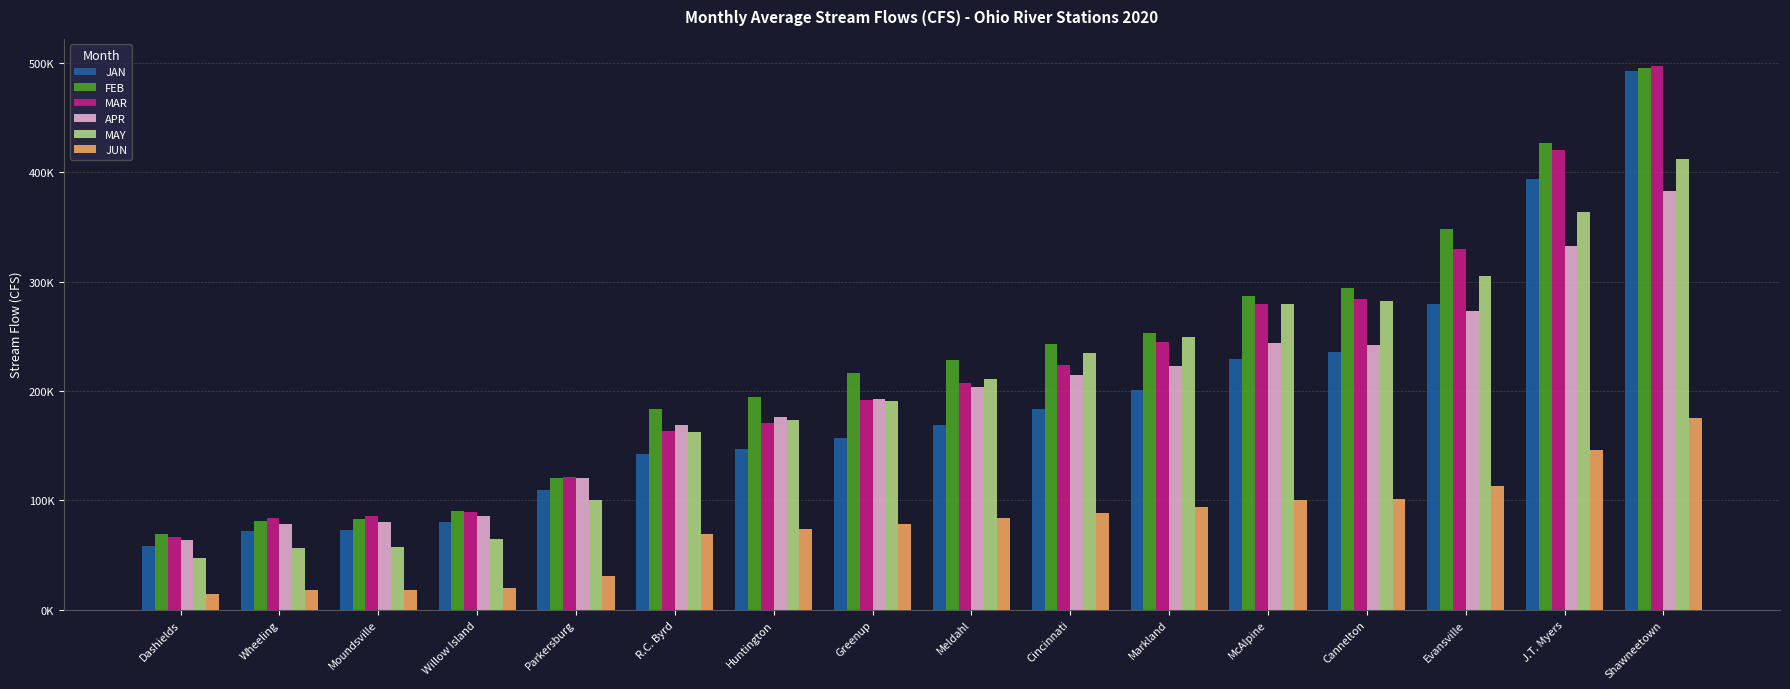

What is the label of the 6th bar from the left?

R.C. Byrd